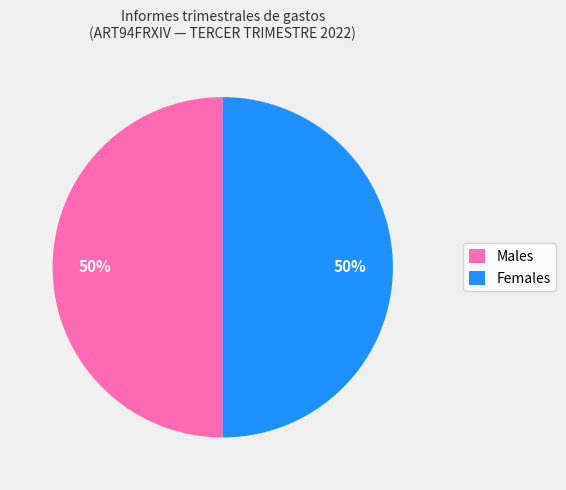

Is the sum of Males and Females greater than half?

Yes